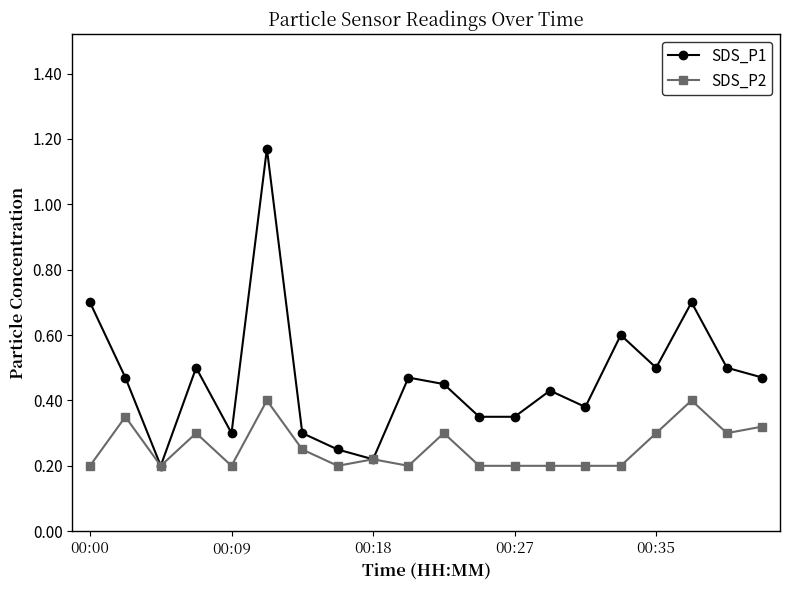

Which series has the widest spread of values?

SDS_P1